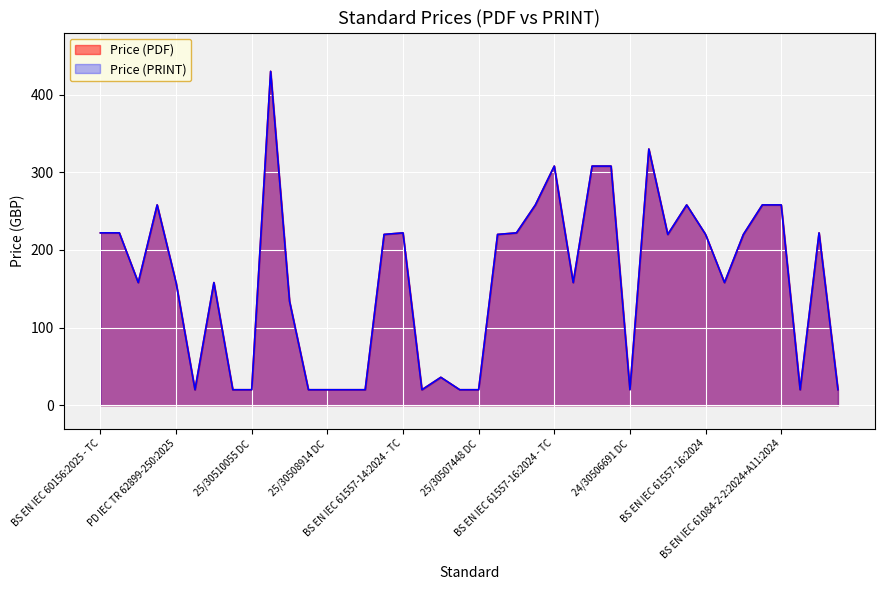

How many interior local valleys does the Price (PDF) series have?

8